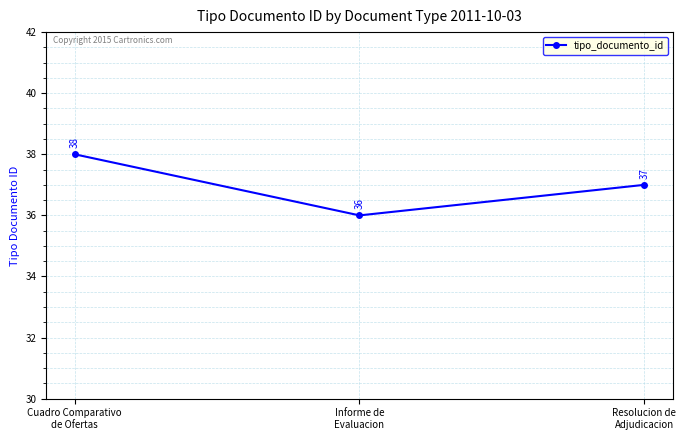

Reading right to left, extract all data points from this chart.

Resolucion de
Adjudicacion=37	Informe de
Evaluacion=36	Cuadro Comparativo
de Ofertas=38